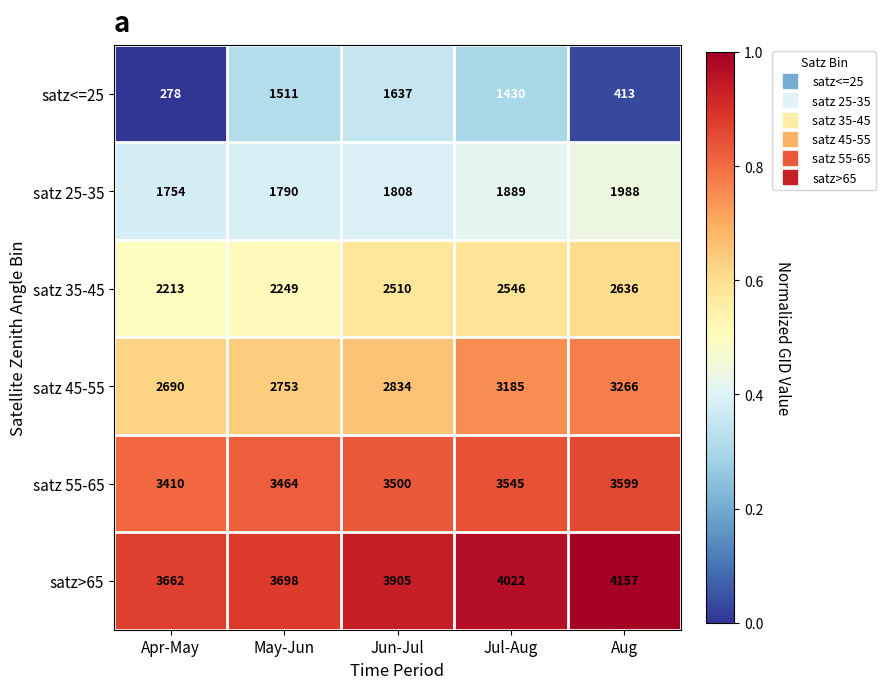

Reading right to left, transcribe all the data shown in this chart.

satz<=25: 413	1430	1637	1511	278
satz 25-35: 1988	1889	1808	1790	1754
satz 35-45: 2636	2546	2510	2249	2213
satz 45-55: 3266	3185	2834	2753	2690
satz 55-65: 3599	3545	3500	3464	3410
satz>65: 4157	4022	3905	3698	3662